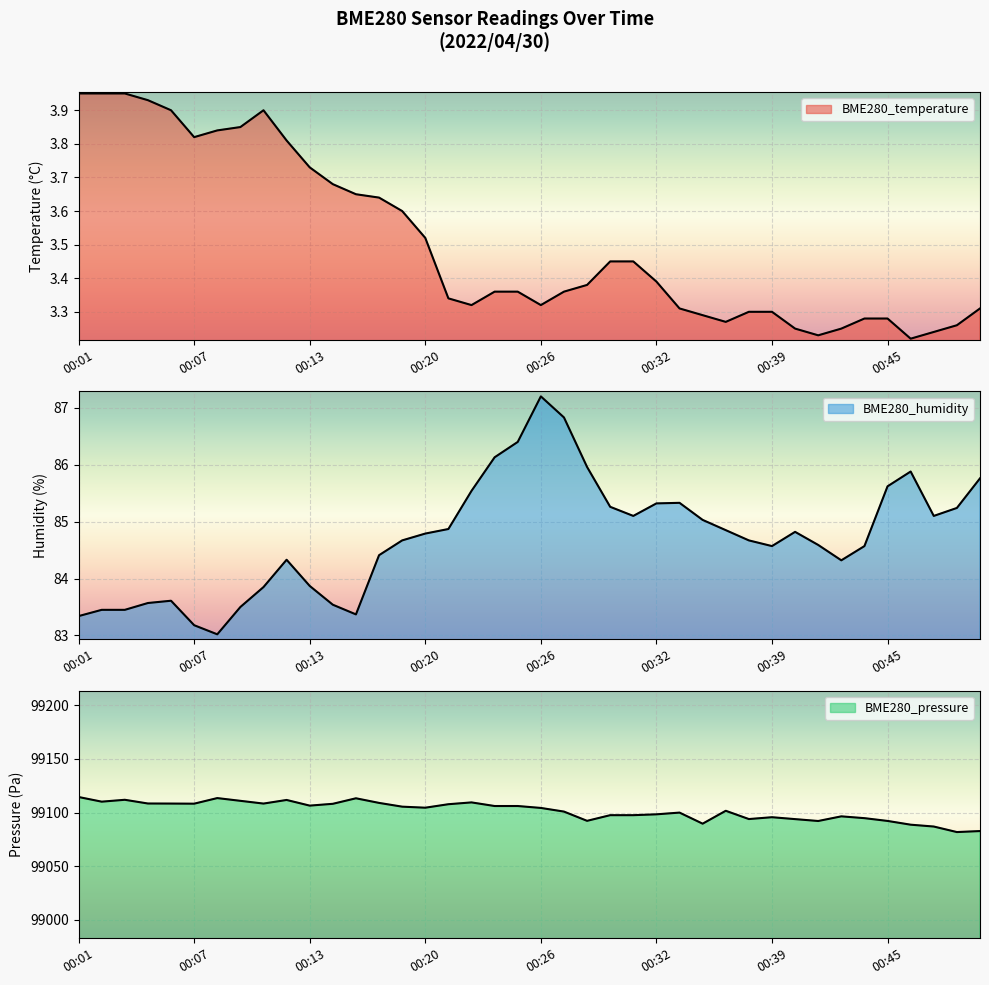

Reading left to right, extract all data points from this chart.

BME280_temperature: 00:01=4.0	00:02=4.0	00:03=4.0	00:04=3.9	00:06=3.9	00:07=3.8	00:08=3.8	00:09=3.9	00:11=3.9	00:12=3.8	00:13=3.7	00:15=3.7	00:16=3.6	00:17=3.6	00:18=3.6	00:20=3.5	00:21=3.3	00:22=3.3	00:23=3.4	00:25=3.4	00:26=3.3	00:27=3.4	00:28=3.4	00:30=3.5	00:31=3.5	00:32=3.4	00:33=3.3	00:35=3.3	00:36=3.3	00:37=3.3	00:39=3.3	00:40=3.2	00:41=3.2	00:42=3.2	00:44=3.3	00:45=3.3	00:46=3.2	00:47=3.2	00:49=3.3	00:50=3.3
BME280_humidity: 00:01=83.3	00:02=83.5	00:03=83.5	00:04=83.6	00:06=83.6	00:07=83.2	00:08=83.0	00:09=83.5	00:11=83.8	00:12=84.3	00:13=83.9	00:15=83.5	00:16=83.4	00:17=84.4	00:18=84.7	00:20=84.8	00:21=84.9	00:22=85.5	00:23=86.1	00:25=86.4	00:26=87.2	00:27=86.8	00:28=86.0	00:30=85.3	00:31=85.1	00:32=85.3	00:33=85.3	00:35=85.0	00:36=84.8	00:37=84.7	00:39=84.6	00:40=84.8	00:41=84.6	00:42=84.3	00:44=84.6	00:45=85.6	00:46=85.9	00:47=85.1	00:49=85.2	00:50=85.8
BME280_pressure: 00:01=99114.5	00:02=99110.2	00:03=99111.9	00:04=99108.5	00:06=99108.4	00:07=99108.3	00:08=99113.5	00:09=99111.0	00:11=99108.4	00:12=99111.8	00:13=99106.5	00:15=99108.2	00:16=99113.3	00:17=99109.0	00:18=99105.5	00:20=99104.6	00:21=99107.8	00:22=99109.5	00:23=99106.1	00:25=99106.1	00:26=99104.3	00:27=99100.9	00:28=99092.3	00:30=99097.6	00:31=99097.6	00:32=99098.4	00:33=99100.0	00:35=99089.7	00:36=99101.7	00:37=99094.0	00:39=99095.7	00:40=99093.9	00:41=99092.2	00:42=99096.5	00:44=99094.8	00:45=99092.2	00:46=99088.7	00:47=99087.0	00:49=99081.8	00:50=99082.8